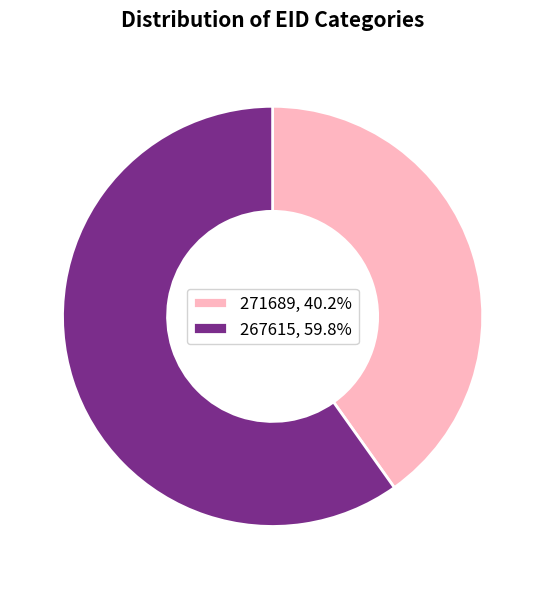

Is the sum of 271689, 40.2% and 267615, 59.8% greater than half?

Yes